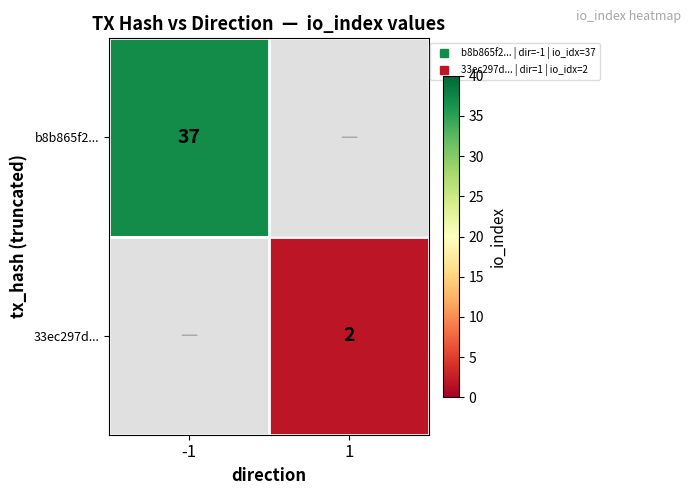

How many distinct data groups are displayed?

2